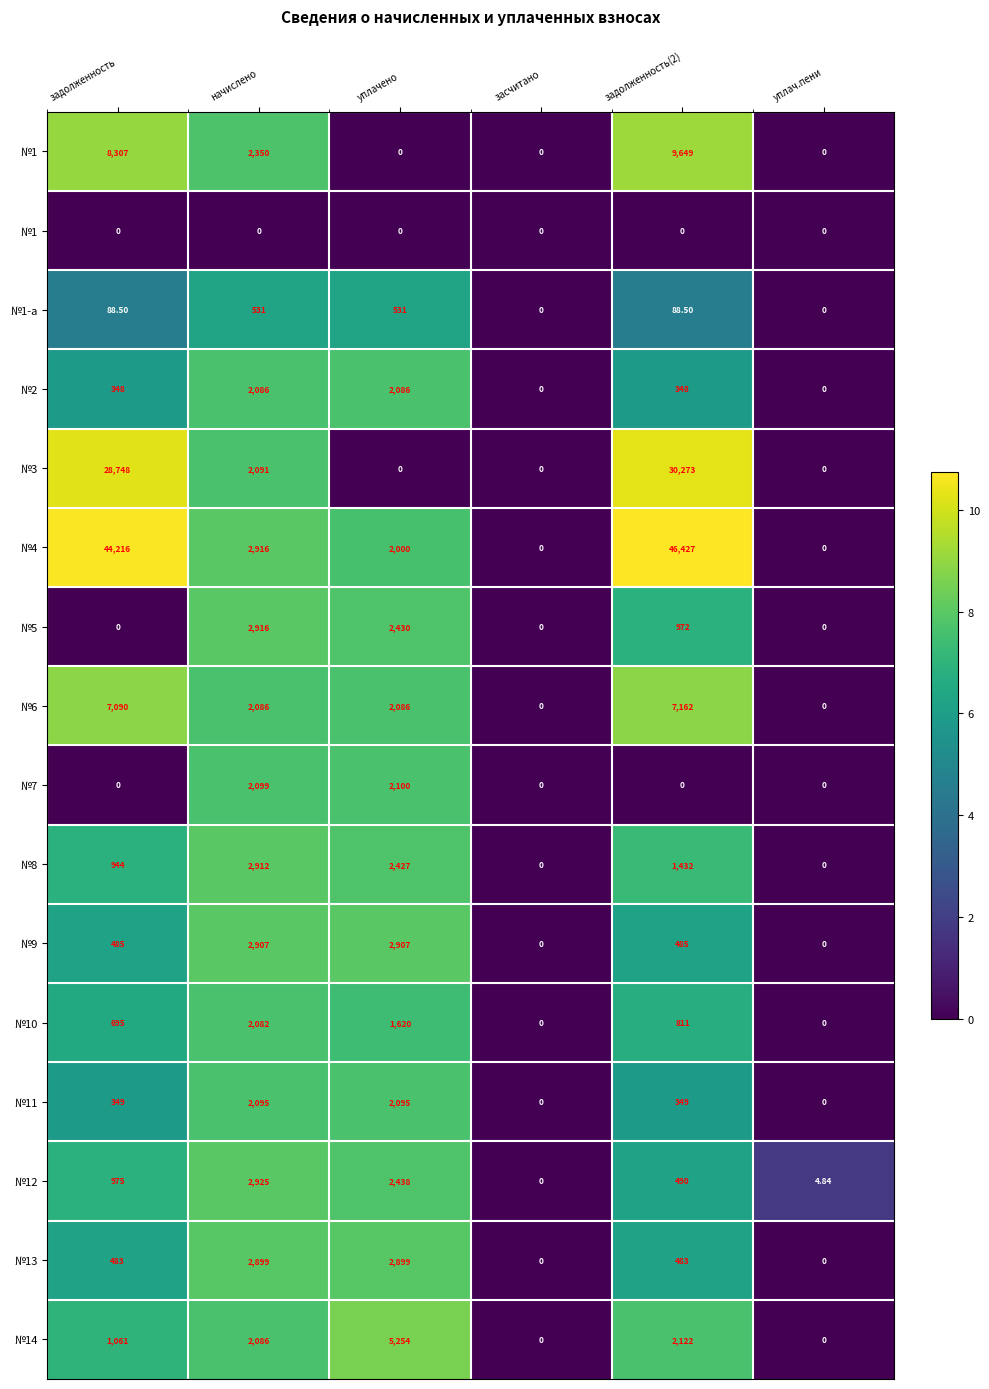

What is the total value across all series at уплачено?

99.8